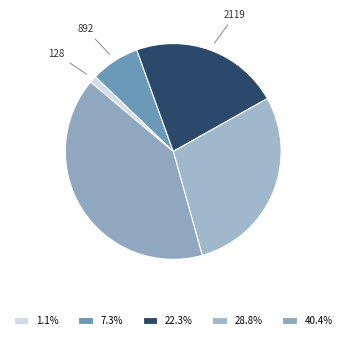

How many slices are in this pie chart?

5